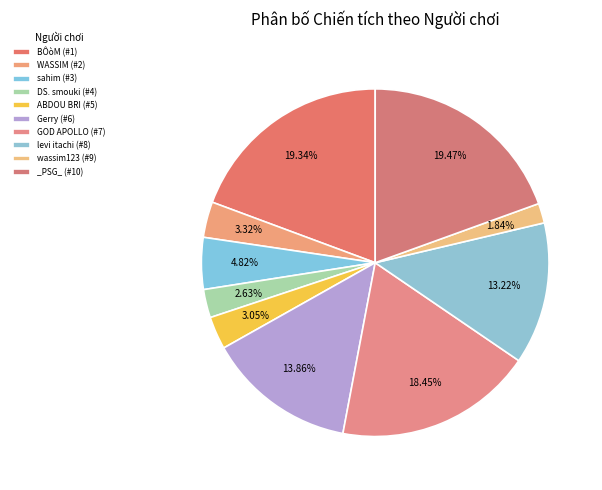

Count the number of slices in the pie.

10